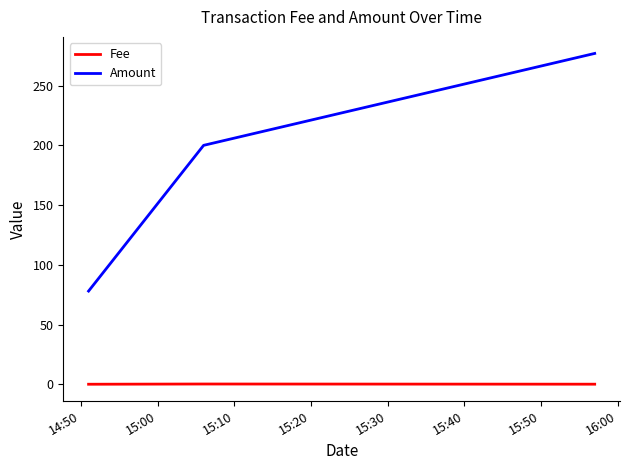

Which series has the largest total across all categories?

Amount